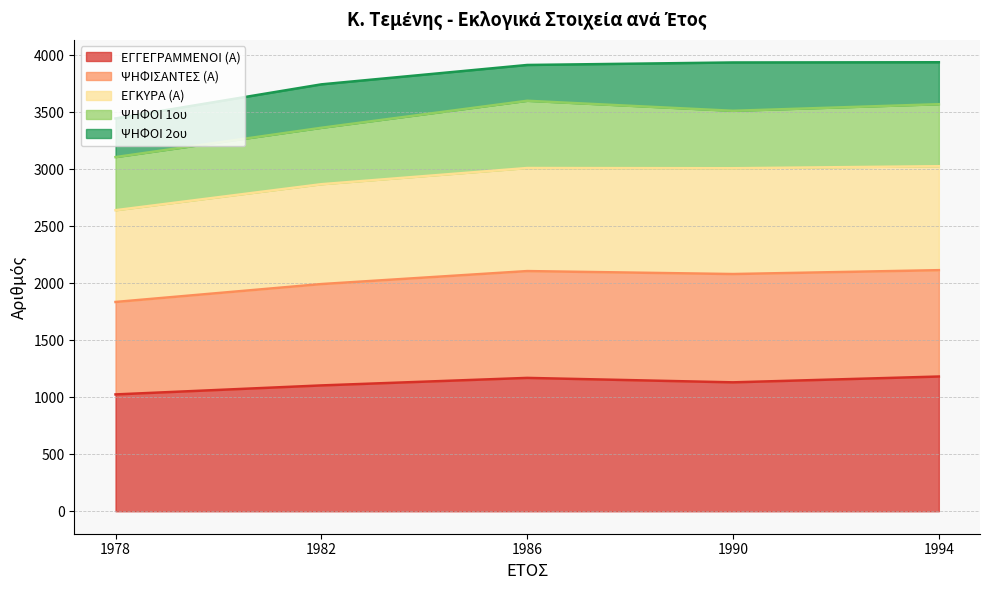

What is the highest value of the ΕΓΓΕΓΡΑΜΜΕΝΟΙ (Α) series?

1182